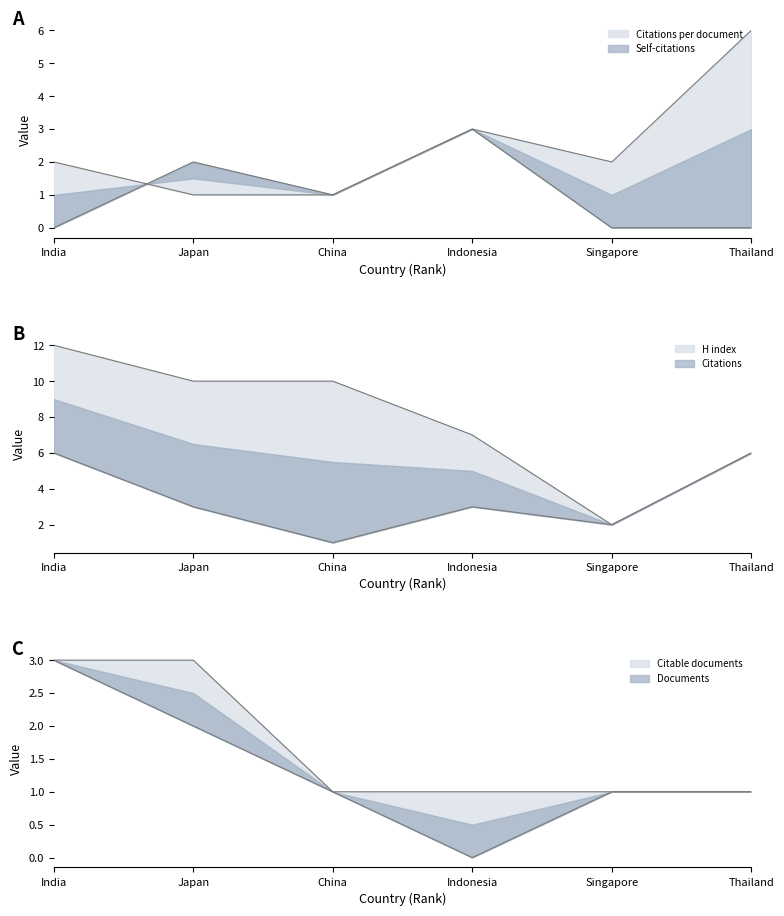

Count the number of categories in the chart.

6